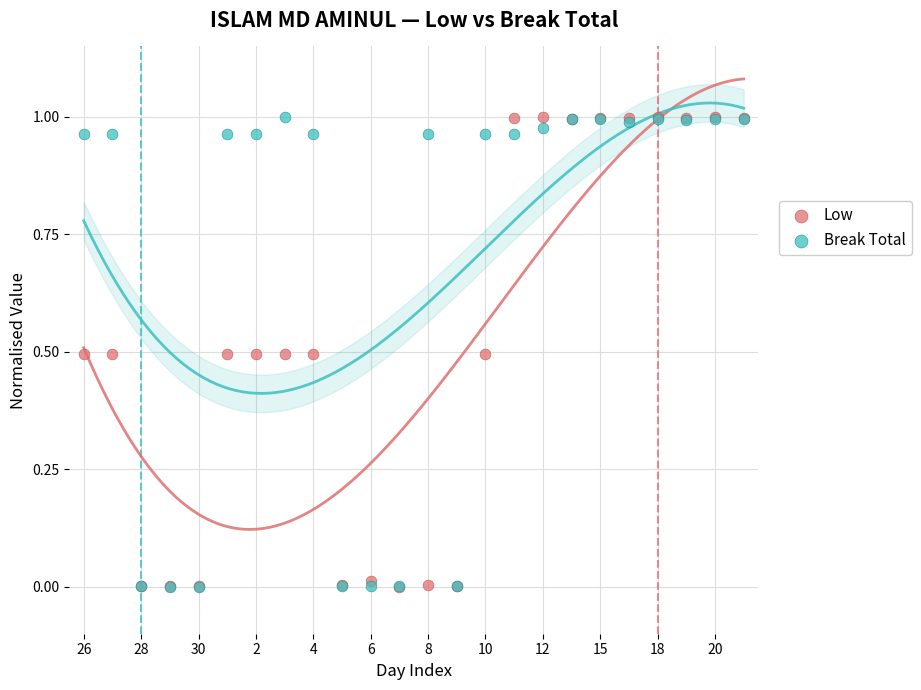

What are all the series names shown in the legend?

Low, Break Total